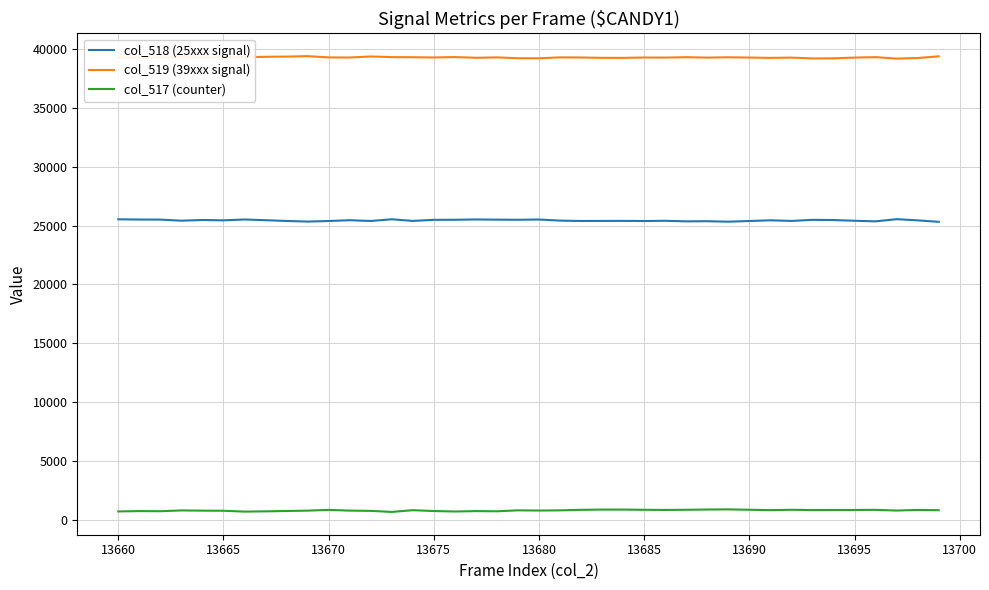

Which series has the largest total across all categories?

col_519 (39xxx signal)